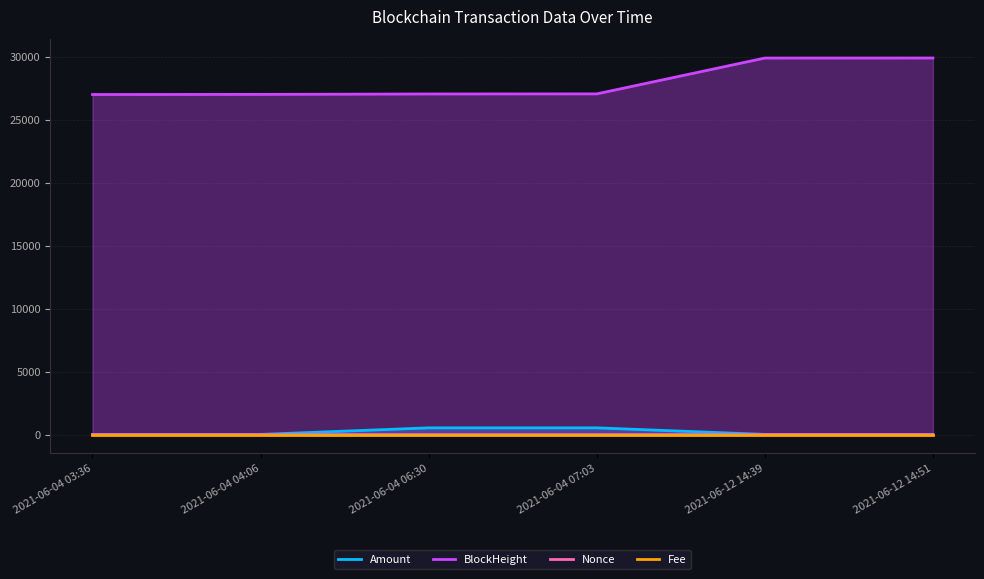

Where is Fee nearest to the value 0?

2021-06-12 14:39